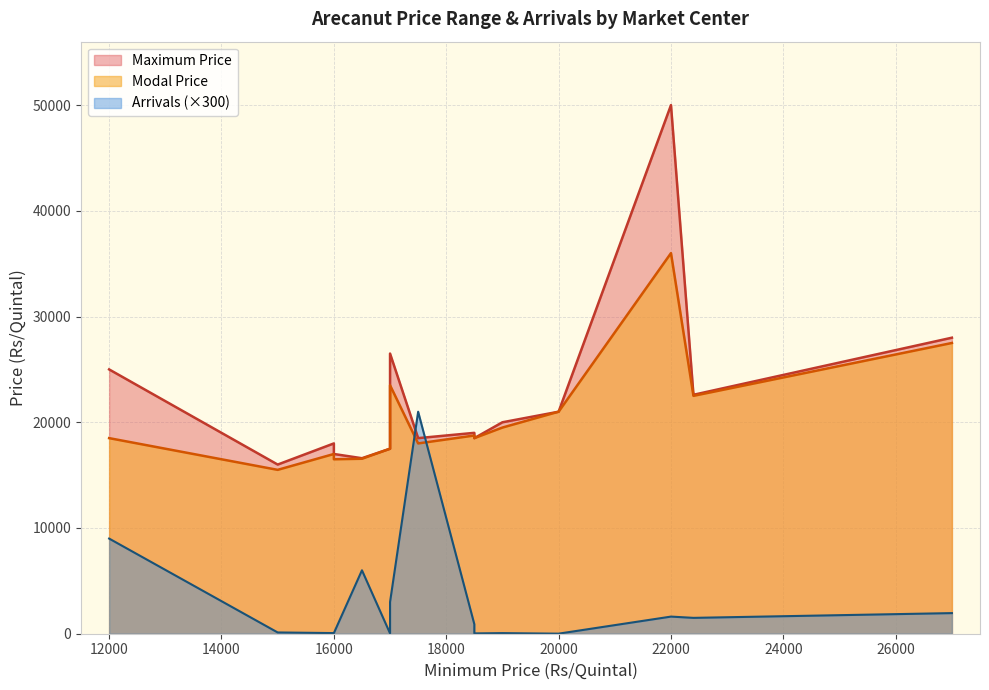

How many lines are shown in the chart?

3